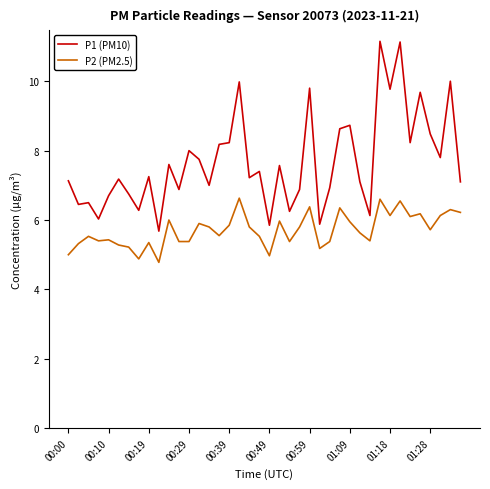

Which series has the largest total across all categories?

P1 (PM10)